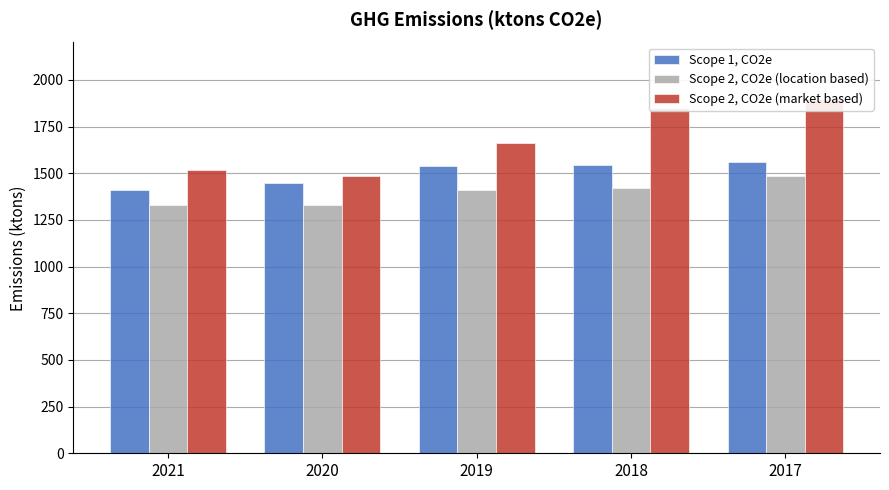

What is the difference between the maximum and minimum values in the Scope 2, CO2e (location based) series?

156